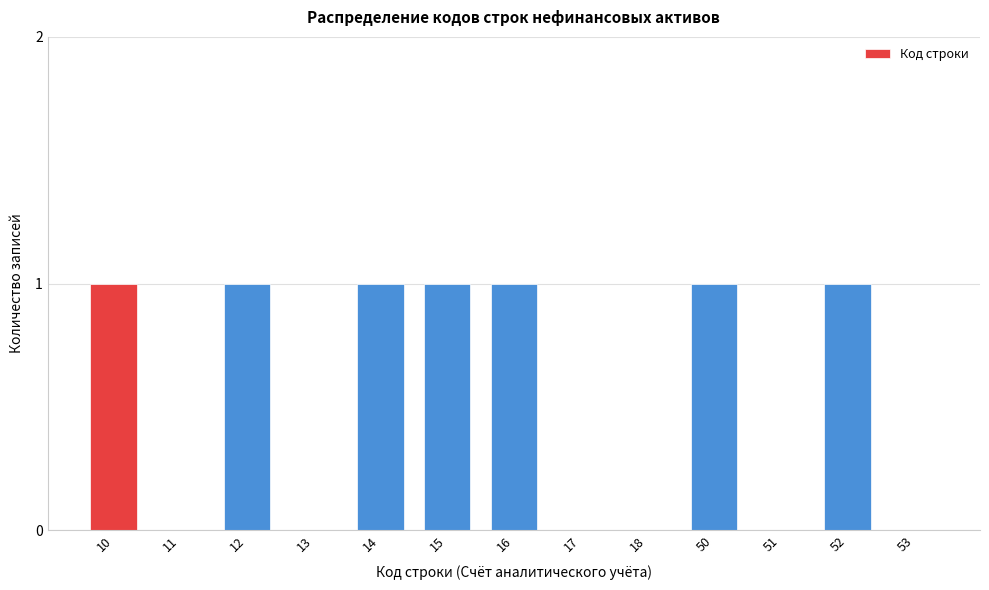

Reading left to right, list all the values displayed in this chart.

10=1	11=0	12=1	13=0	14=1	15=1	16=1	17=0	18=0	50=1	51=0	52=1	53=0